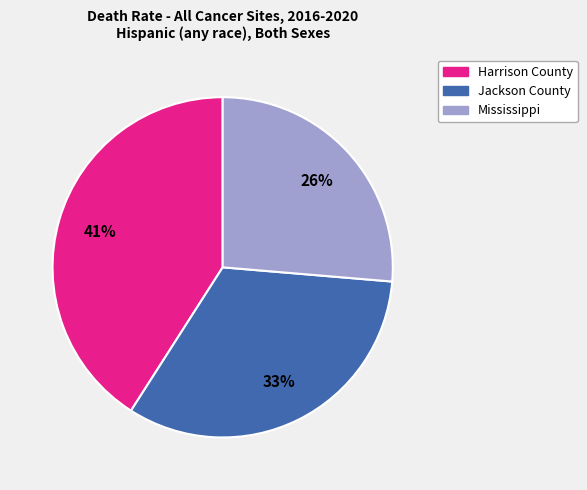

True or false: Mississippi accounts for 17% of the total.

False